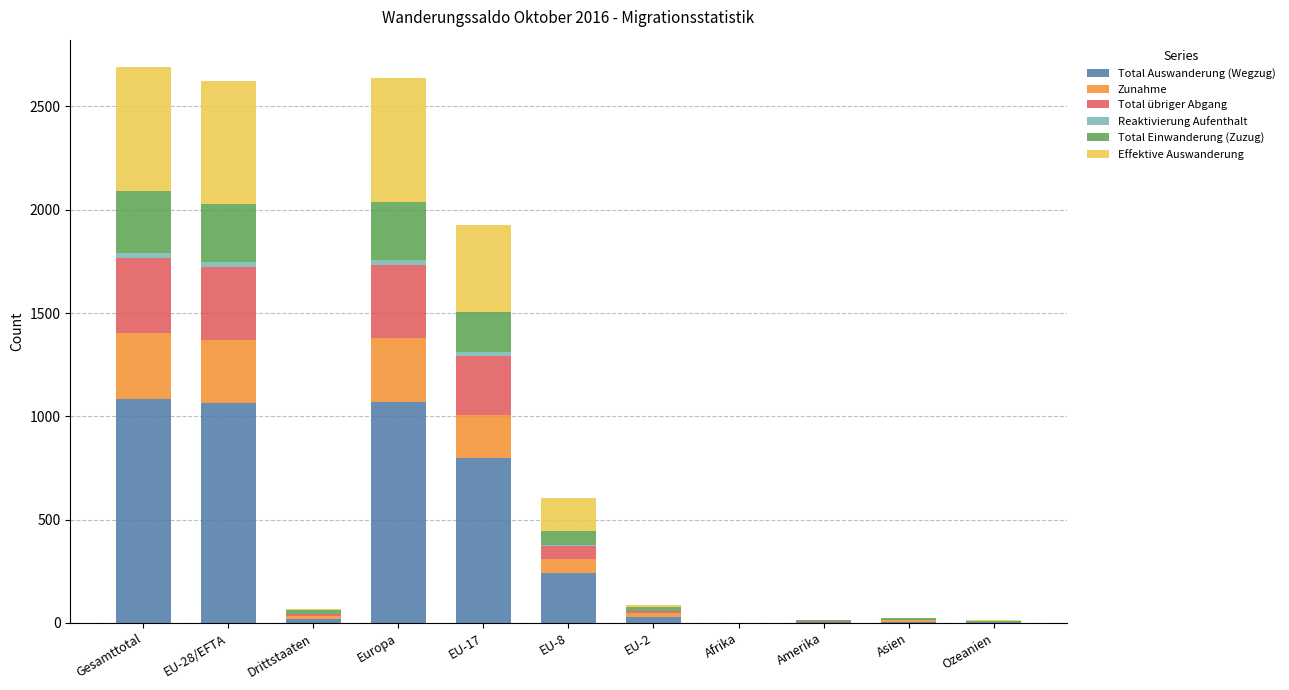

What is the highest value of the Total Auswanderung (Wegzug) series?

1085